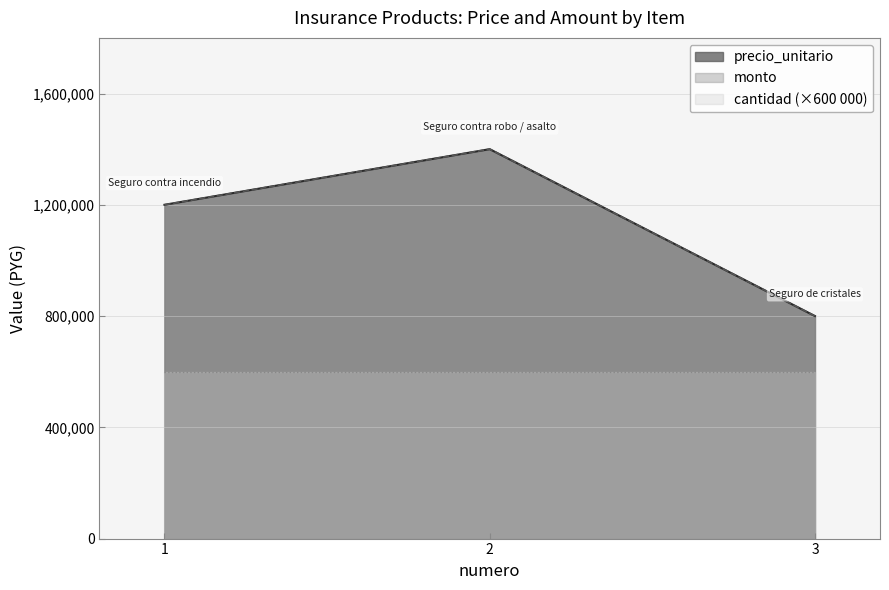

Which series has the largest total across all categories?

precio_unitario